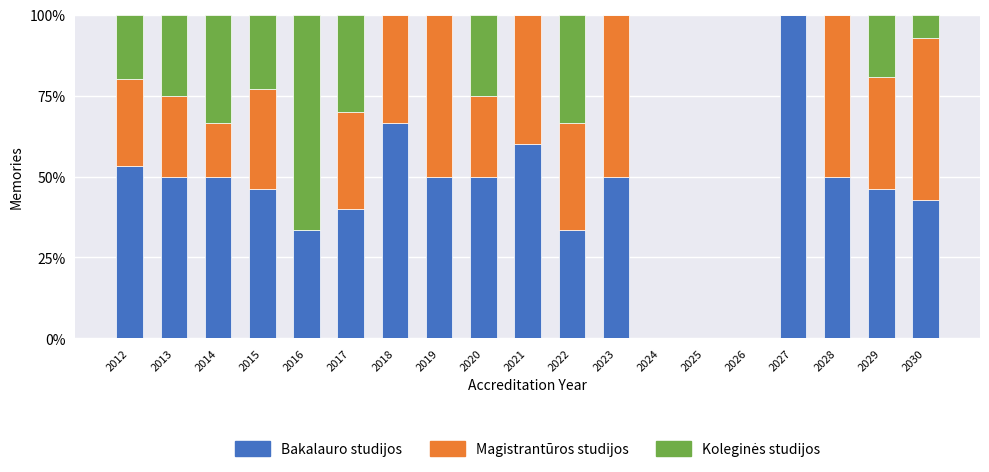

Is it true that Bakalauro studijos equals 0.0 at 2026?

True